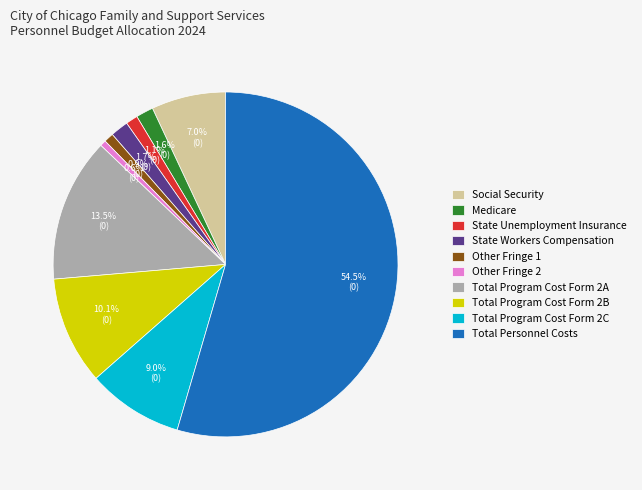

To the nearest percent, what is the average slice percentage?

10%